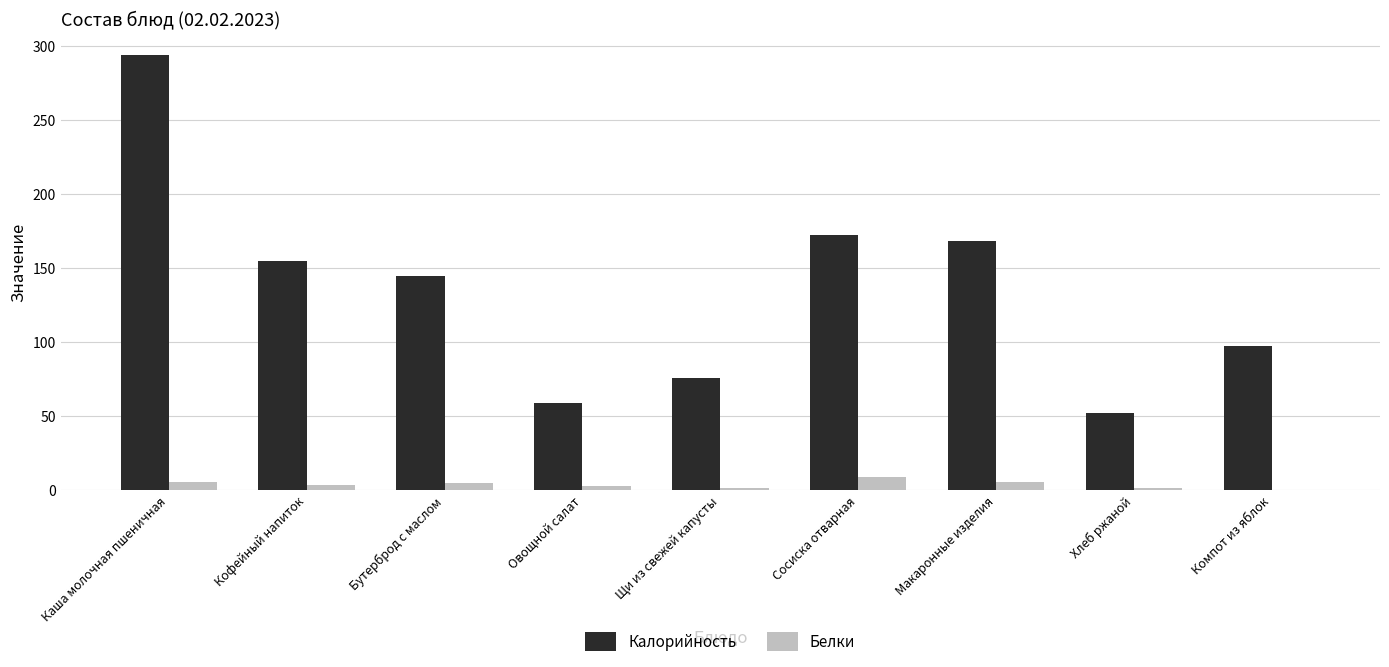

Are the bars grouped side by side (vs. stacked)?

Yes